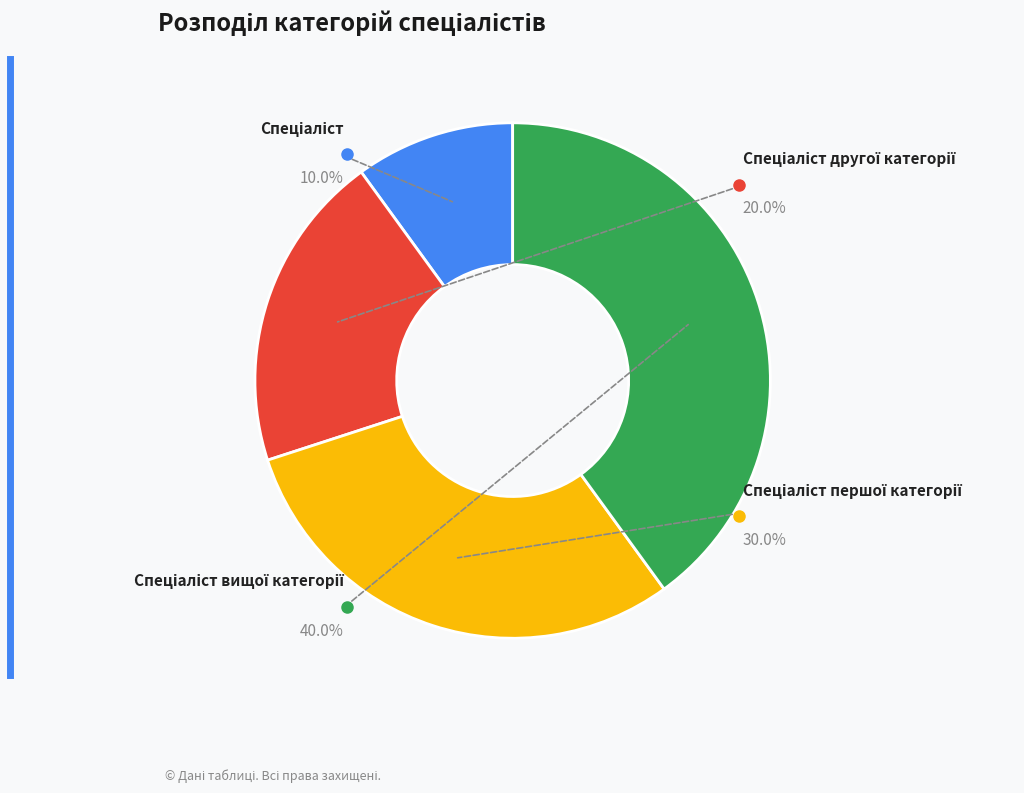

Does any single category account for the majority?

No